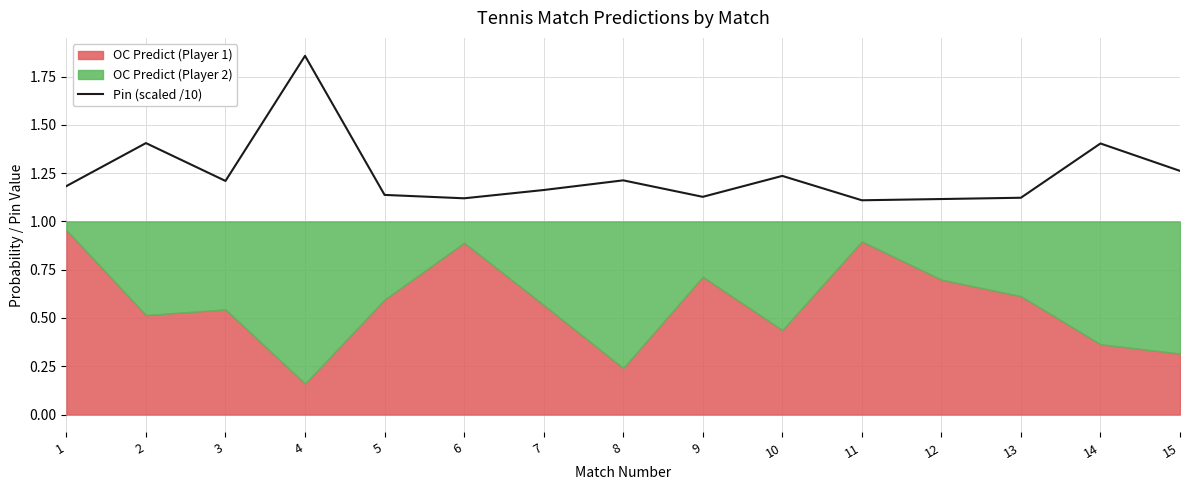

Which has a higher value, 4 or 14?

4